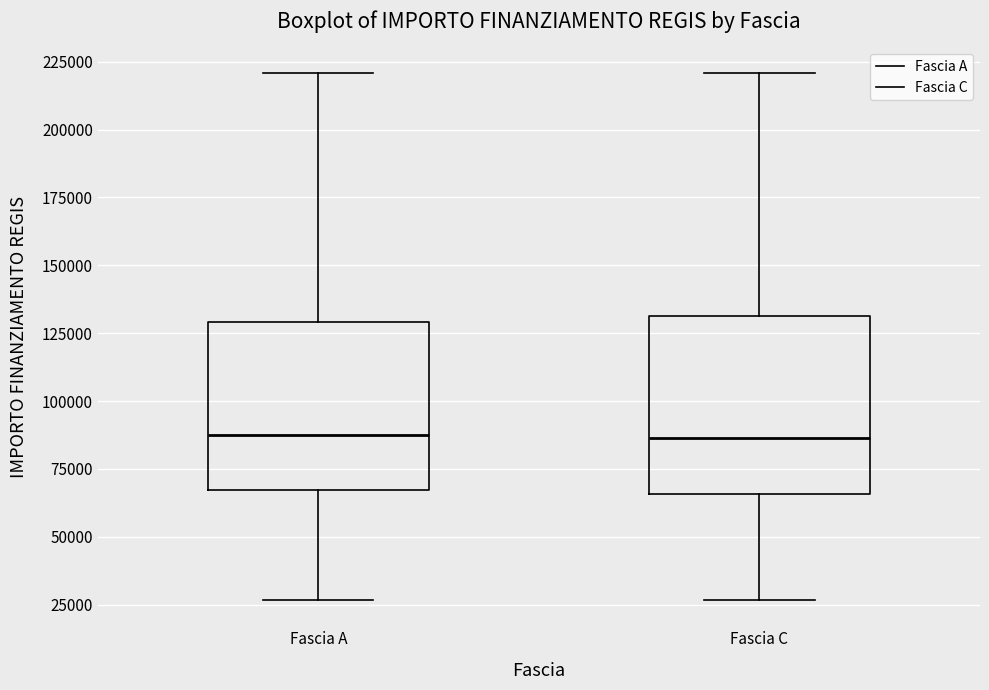

Reading left to right, transcribe this box plot: for each box, give where its median line is, the range the box spans, and where its two whiskers end, as read against the y-axis. The values are not printed on the chart, so give them approximately, as read against the axis.

Fascia A: median 85000, box 65000 to 130000, whiskers 25000 to 220000
Fascia C: median 85000, box 65000 to 130000, whiskers 25000 to 220000